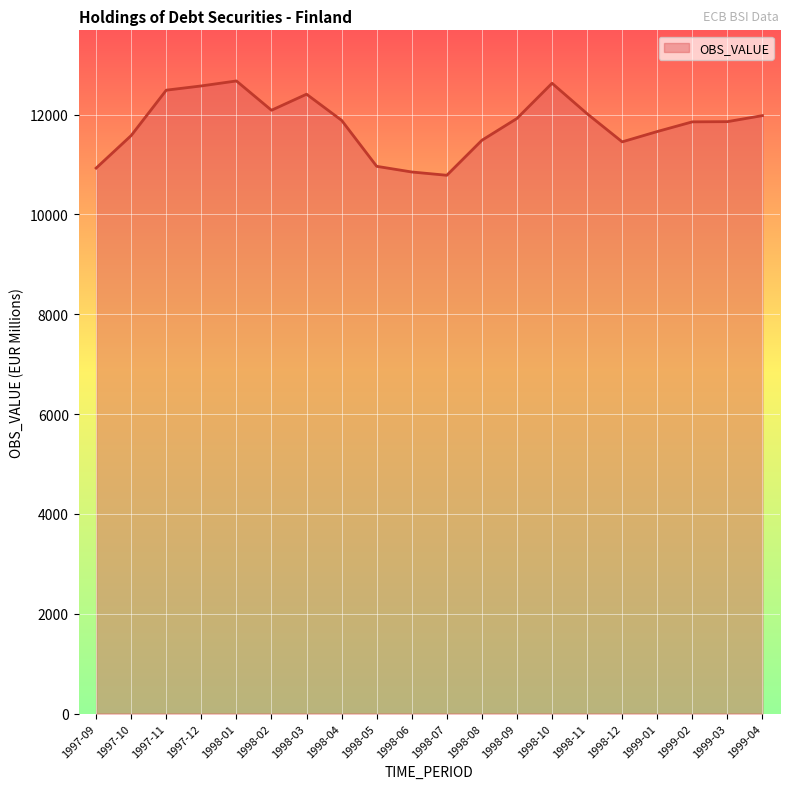

Is it true that the value at 1999-04 is 11980.0?

True